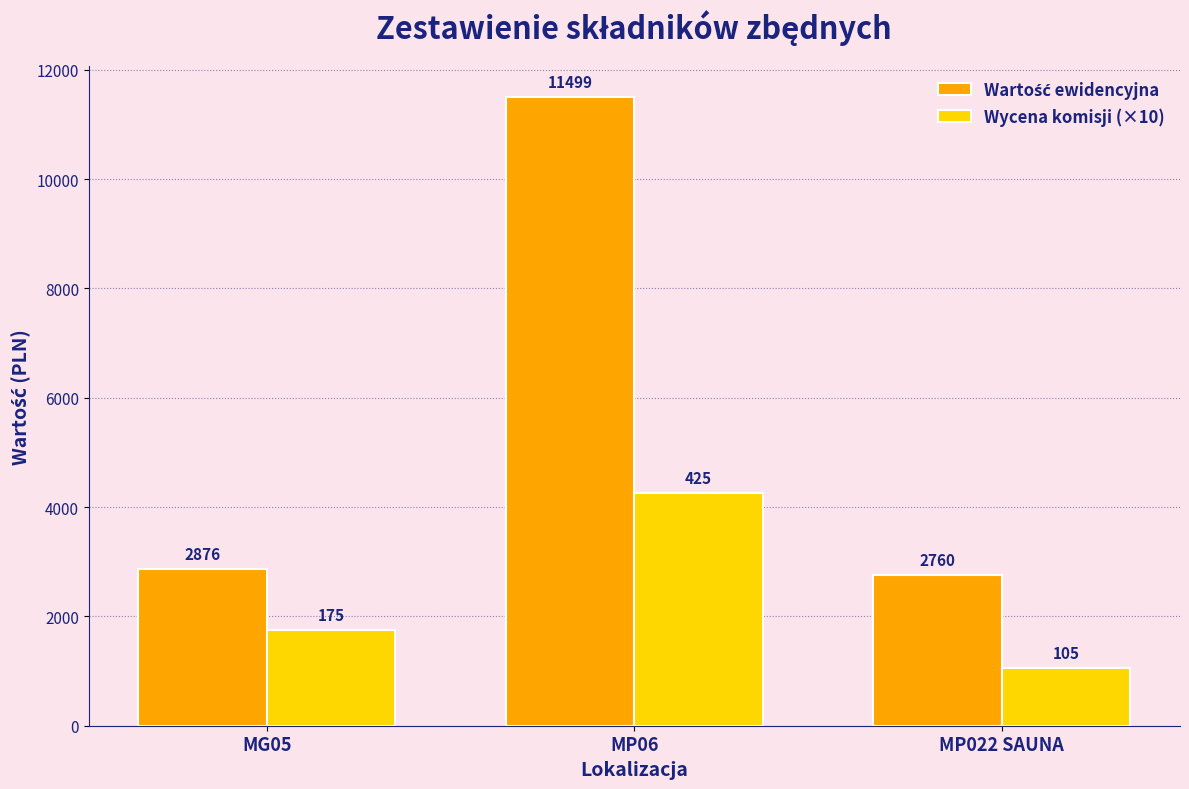

True or false: Wycena komisji (×10) has a value of 1050.0 at MP022 SAUNA.

True